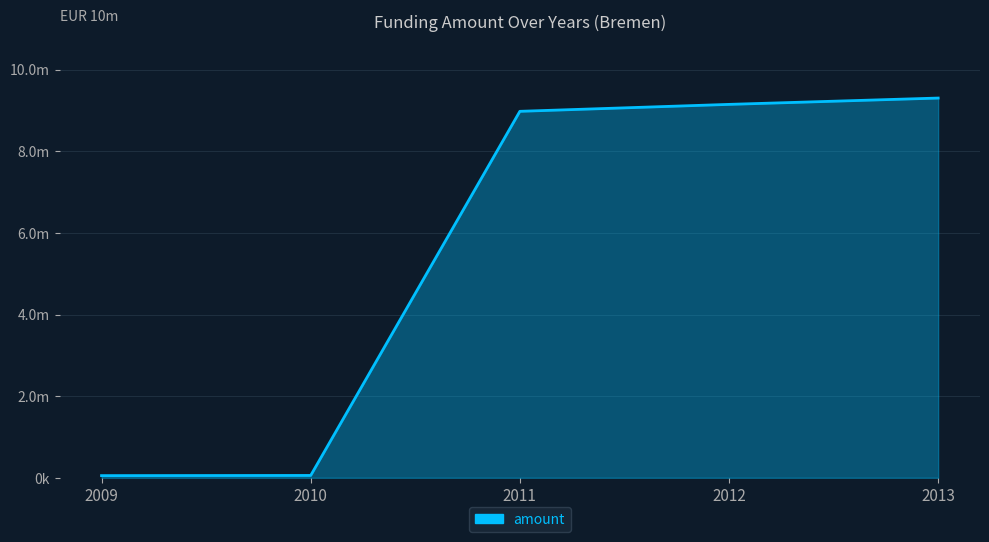

Is this an area chart (filled region under the line)?

Yes